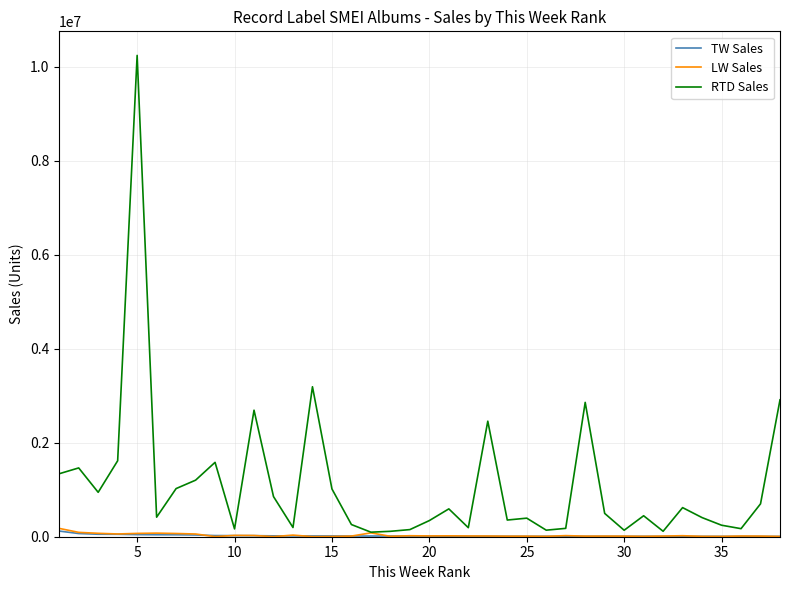

Does the chart display data point markers on the line(s)?

No